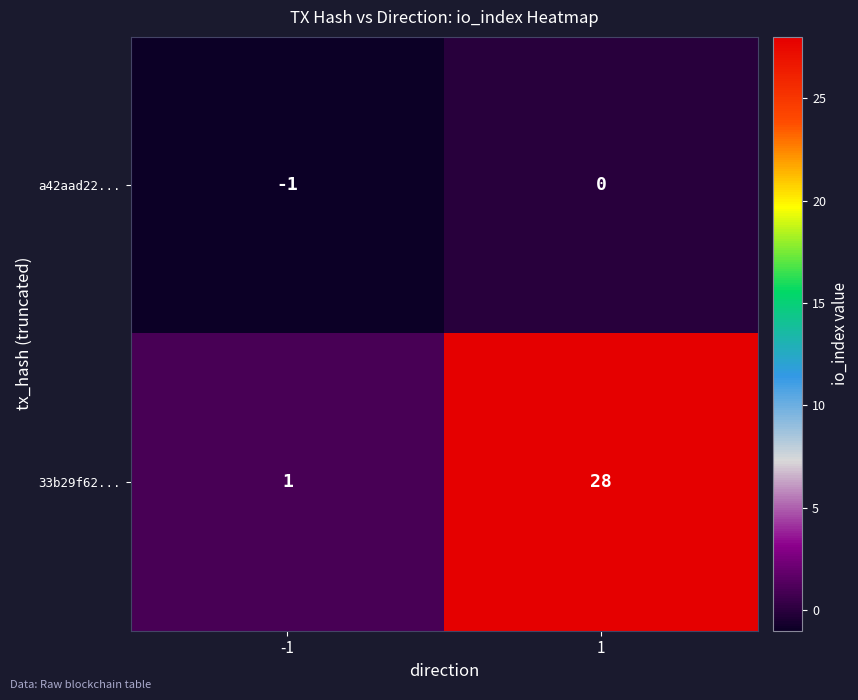

At 1, list the series in order from largest to smallest.

33b29f62..., a42aad22...